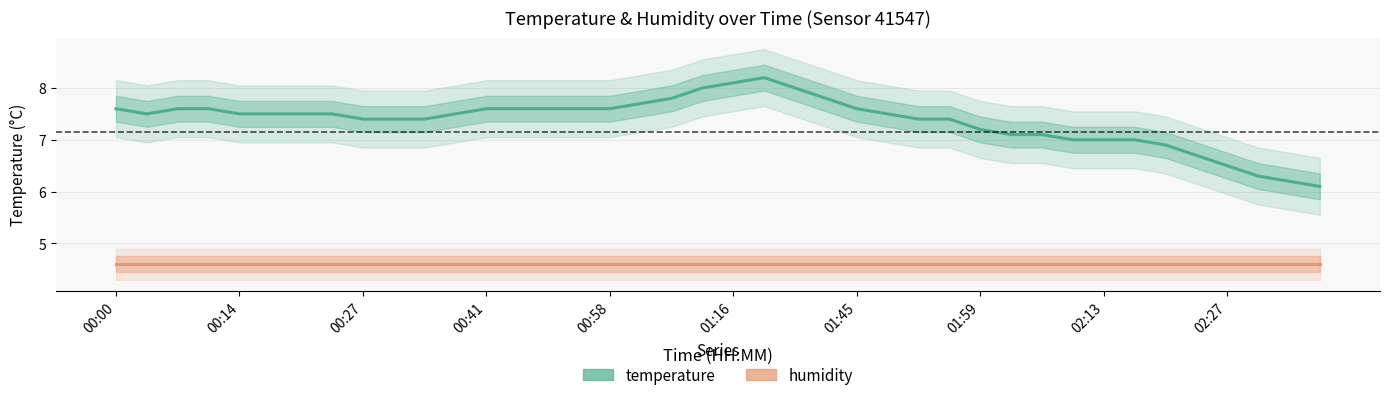

Rank the series by their maximum value, from highest to lowest.

temperature, humidity